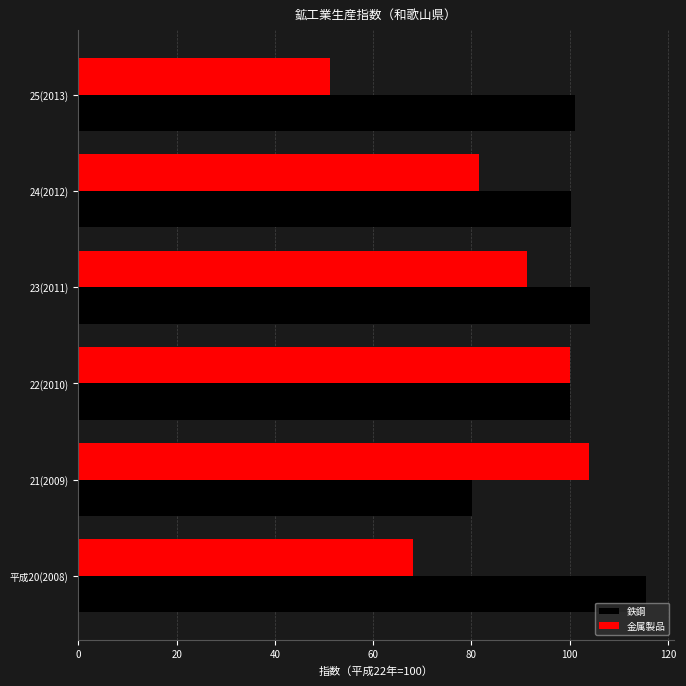

What is the approximate value of 鉄鋼 at 23(2011)?

104.2